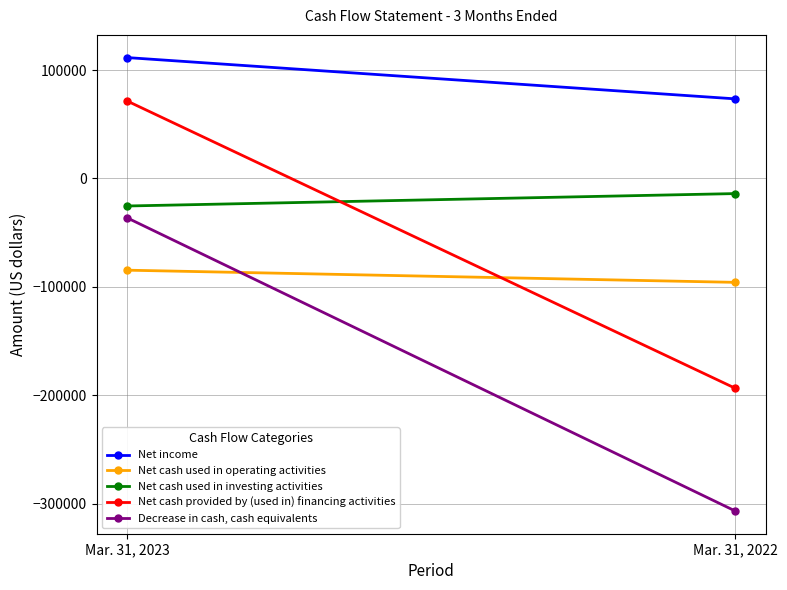

Reading left to right, list all the values displayed in this chart.

Net income: Mar. 31, 2023=111473	Mar. 31, 2022=73386
Net cash used in operating activities: Mar. 31, 2023=-84583	Mar. 31, 2022=-95814
Net cash used in investing activities: Mar. 31, 2023=-25405	Mar. 31, 2022=-13953
Net cash provided by (used in) financing activities: Mar. 31, 2023=71506	Mar. 31, 2022=-193513
Decrease in cash, cash equivalents: Mar. 31, 2023=-36243	Mar. 31, 2022=-306699